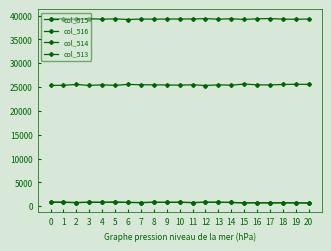

At 20, list the series in order from smallest to largest.

col_513, col_514, col_515, col_516